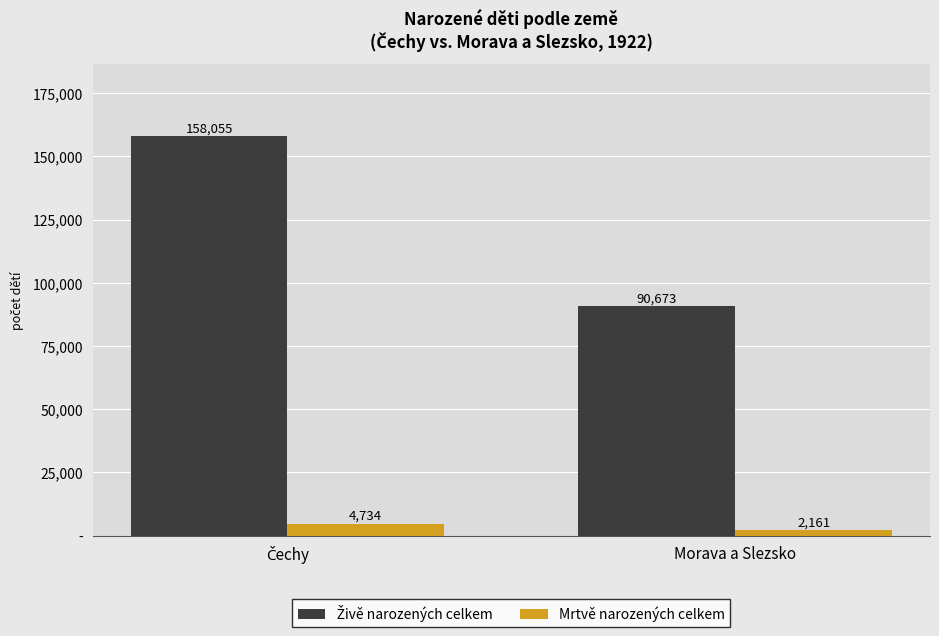

What is the label of the 1st bar from the right?

Morava a Slezsko